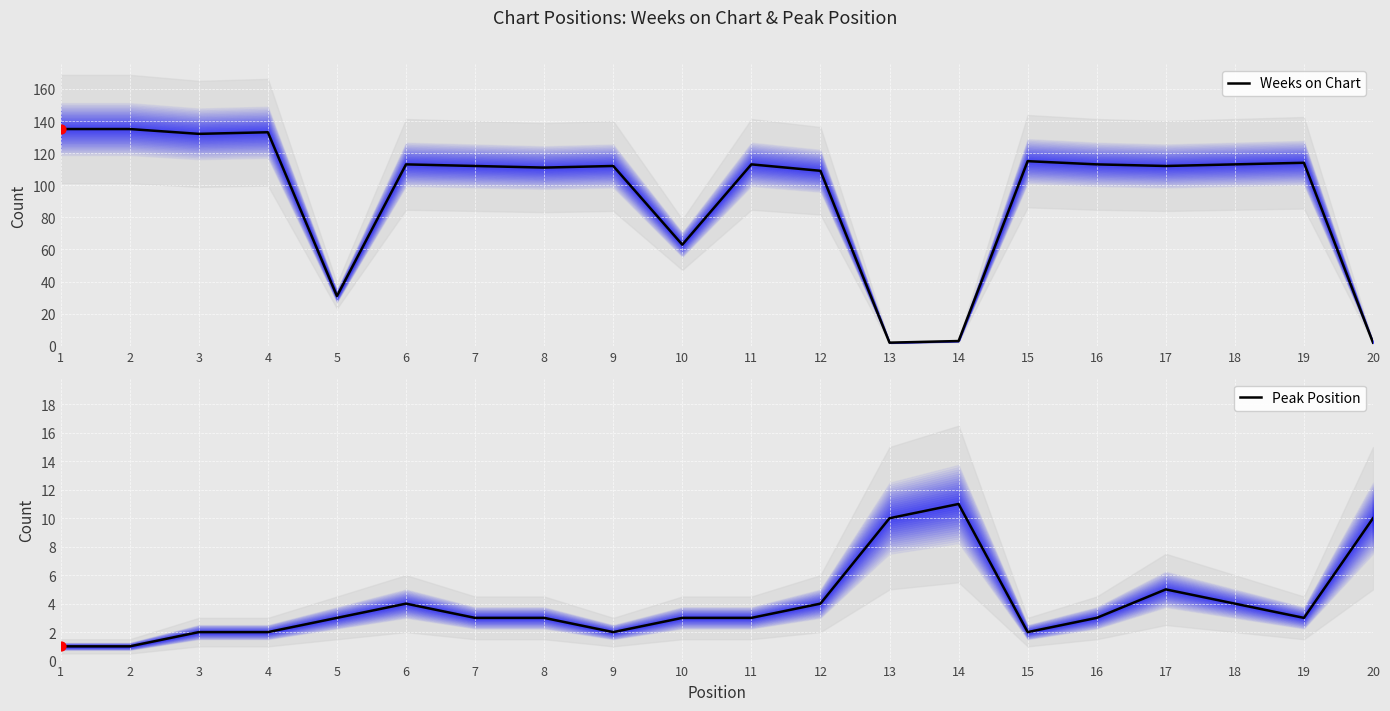

Which series has the largest Y range (max minus min)?

Weeks on Chart